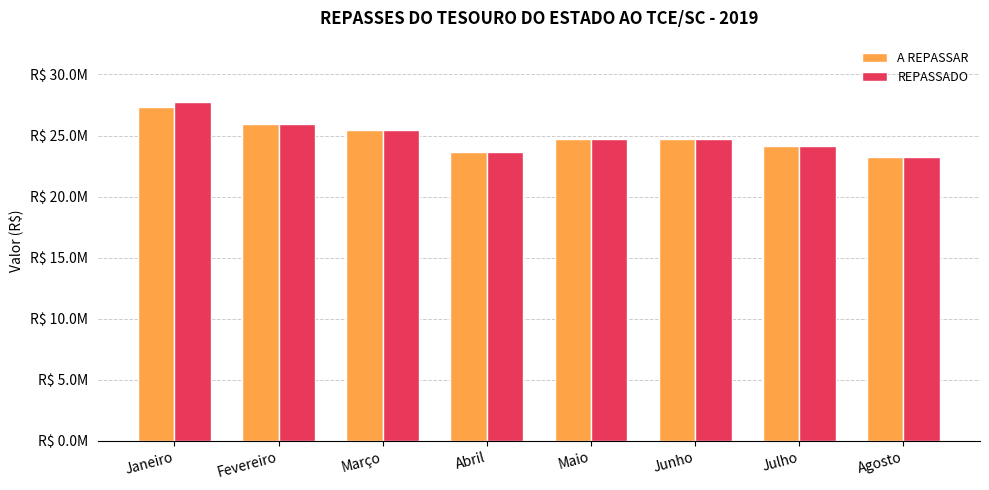

Are the bars horizontal?

No